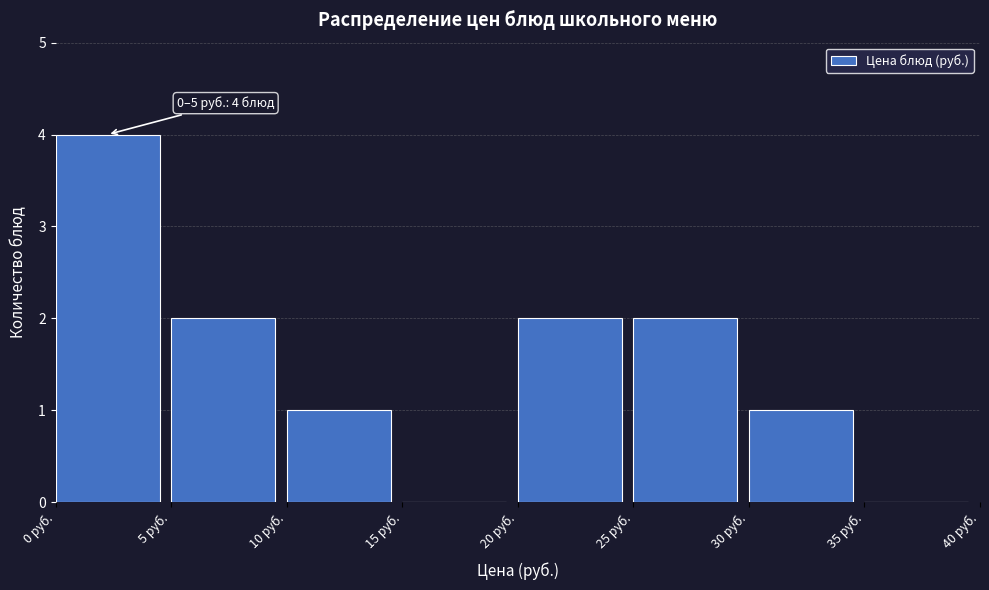

Which range on the x-axis has the tallest bar?

0 to 5